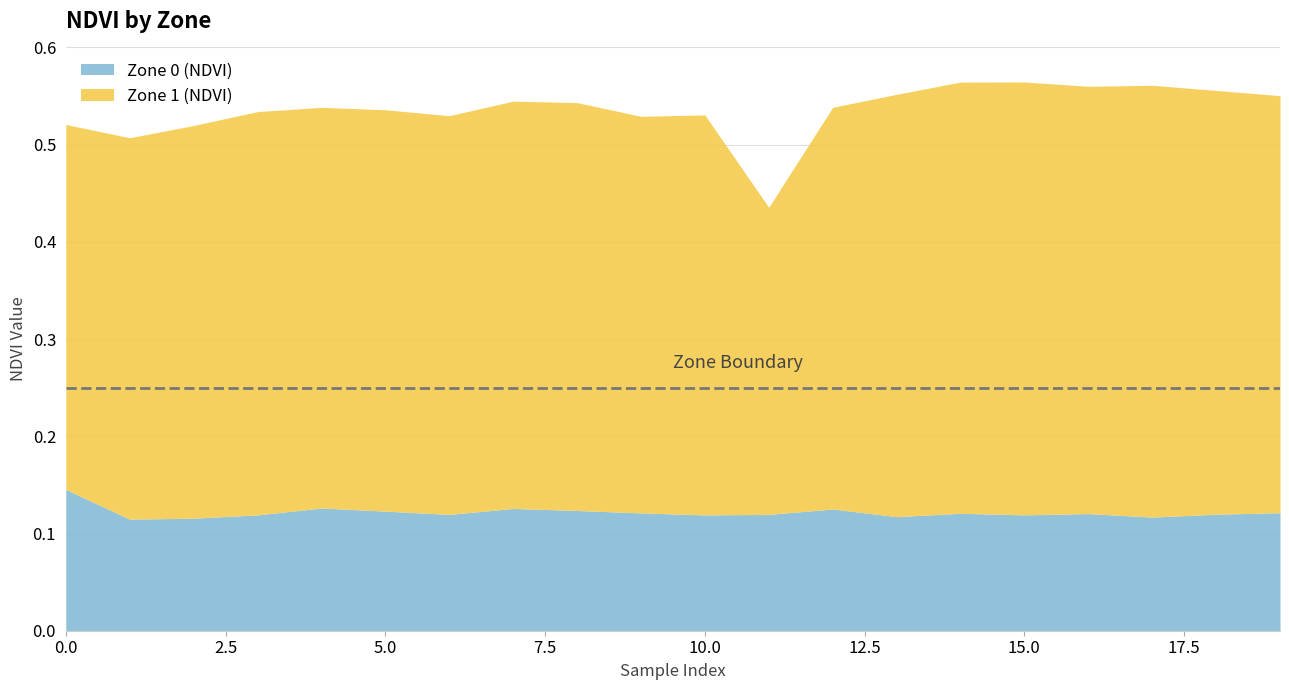

Read the Zone 0 (NDVI) value at 0.

0.1